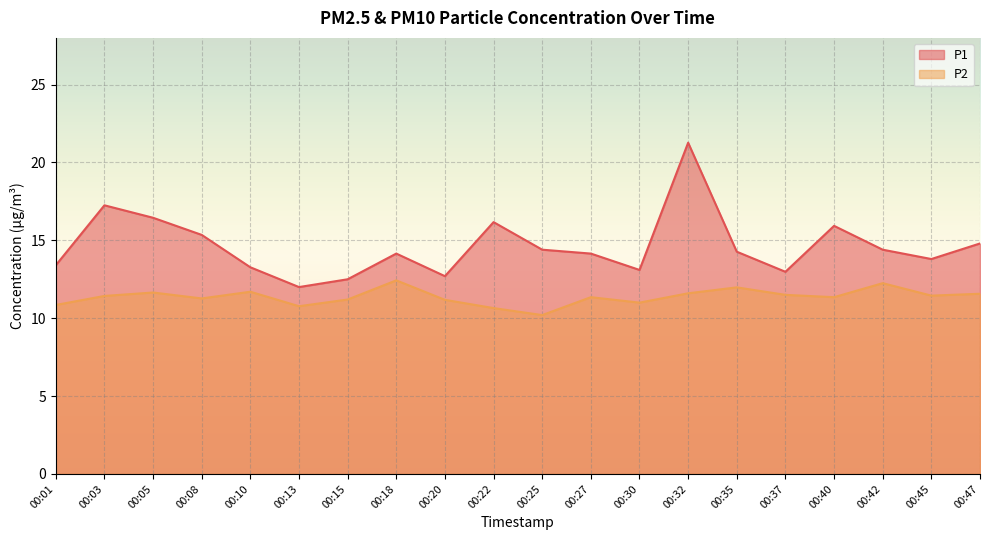

In P2, how many points are lower than both neighbors (excluding endpoints)?

6